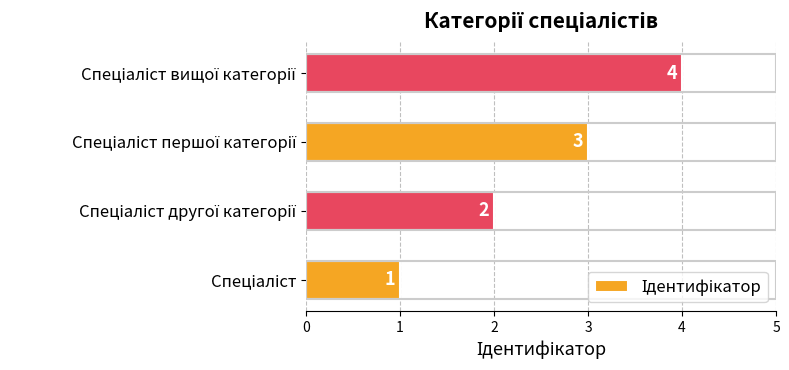

How many values are between 2 and 4?

3